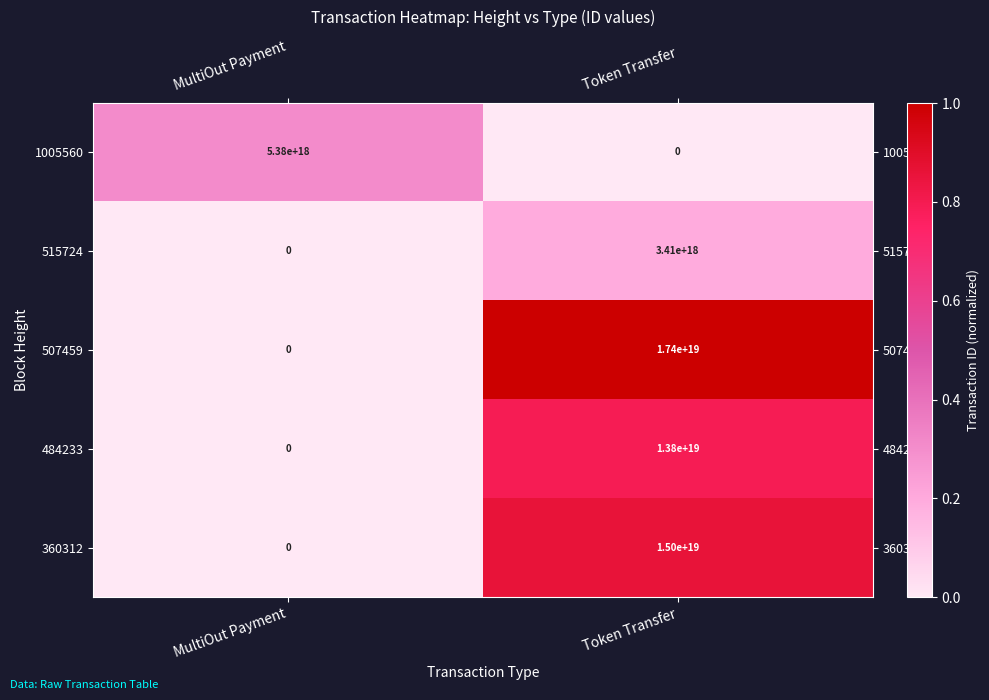

At which category is the sum across all series the highest?

Token Transfer